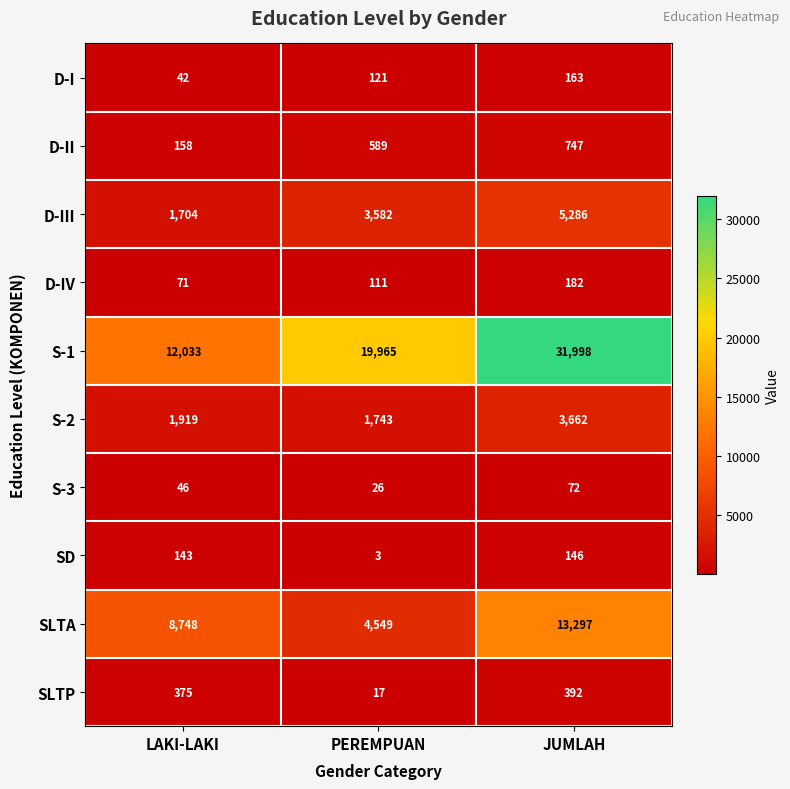

Which category has the highest value across all series?

JUMLAH